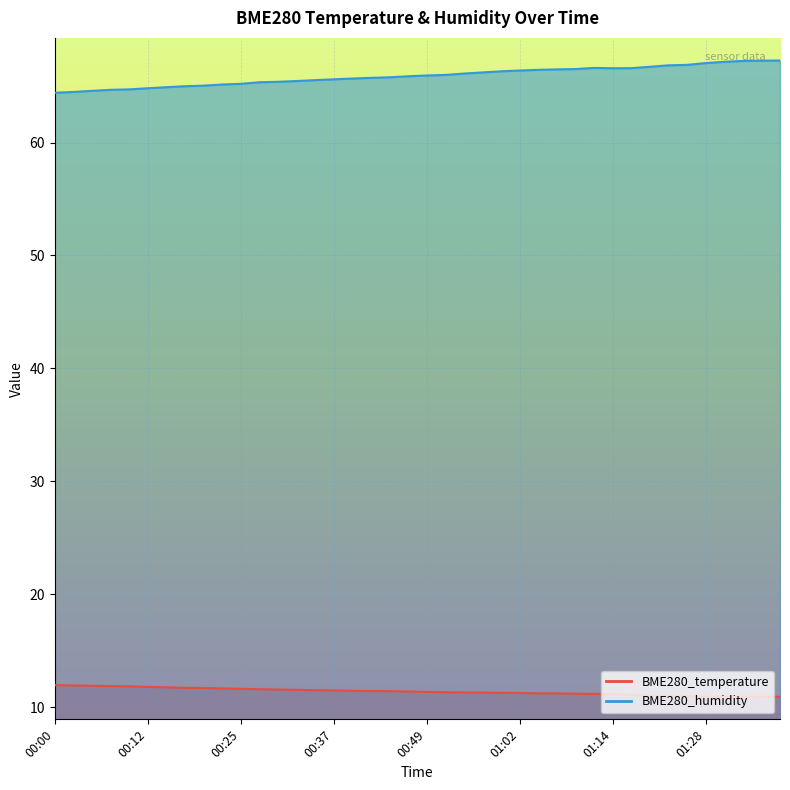

What is the average value of the BME280_humidity series?

65.9